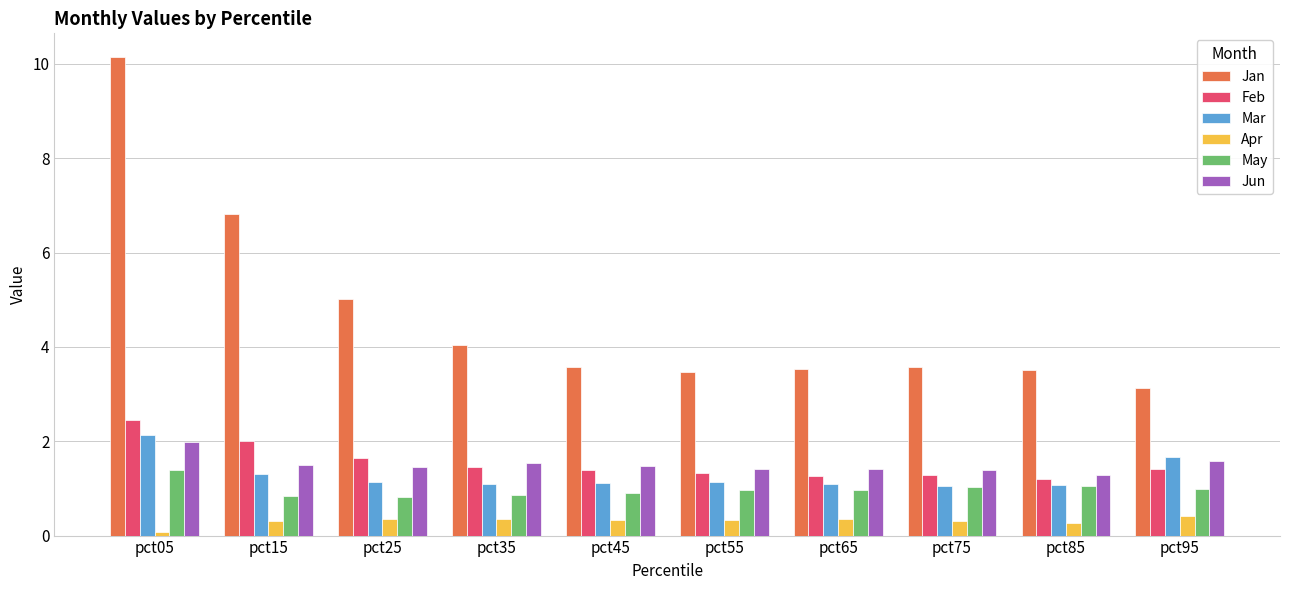

What is the sum of the May values at pct45 and pct35?

1.7